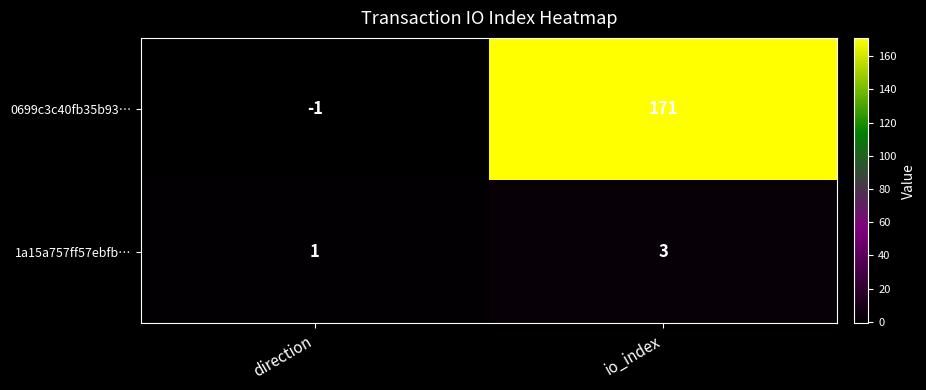

Reading left to right, what are all the values shown in this chart?

0699c3c40fb35b93…: direction=-1	io_index=171
1a15a757ff57ebfb…: direction=1	io_index=3